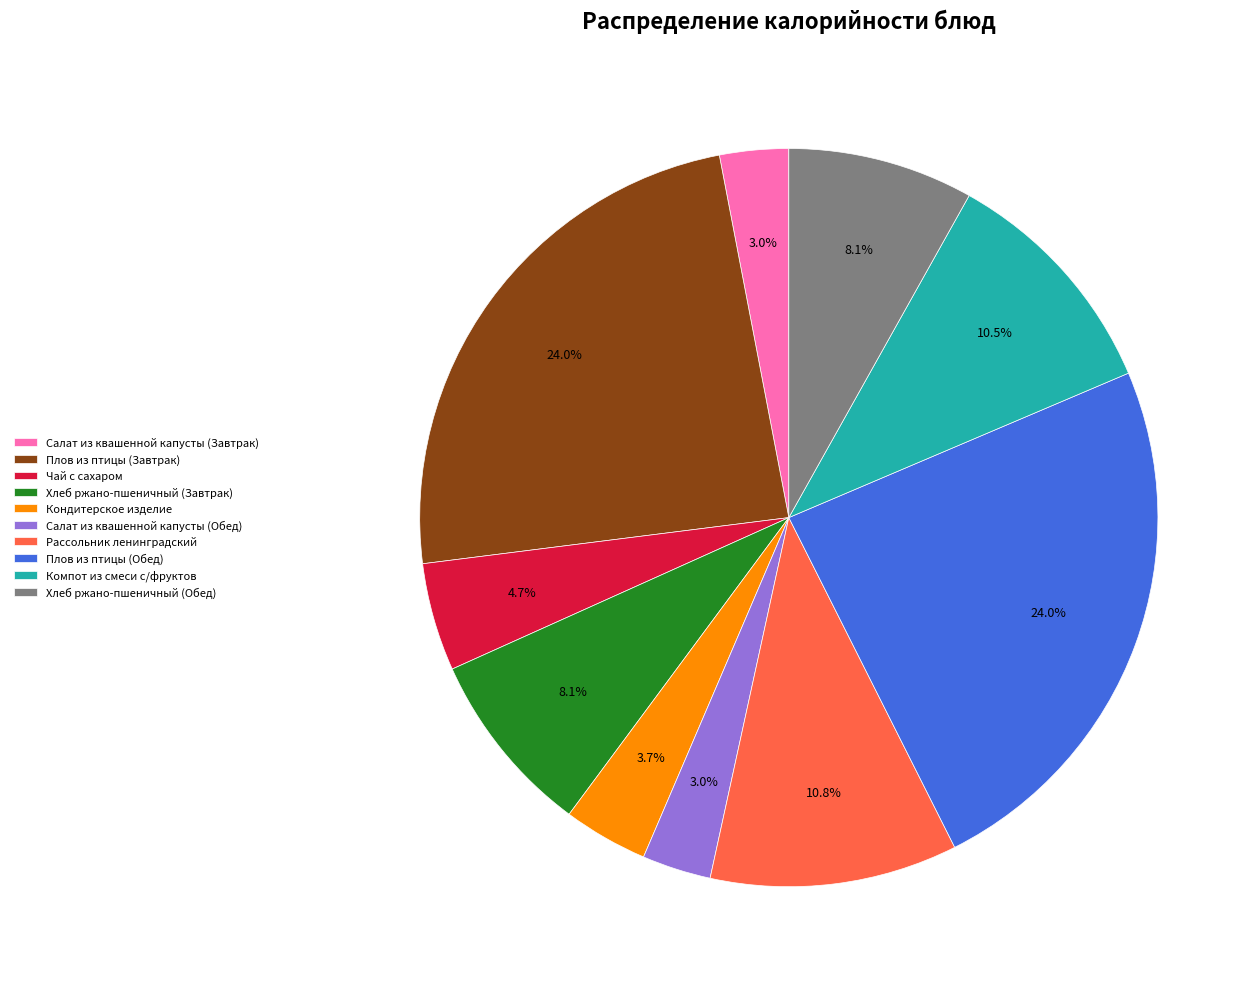

Does any single category account for the majority?

No